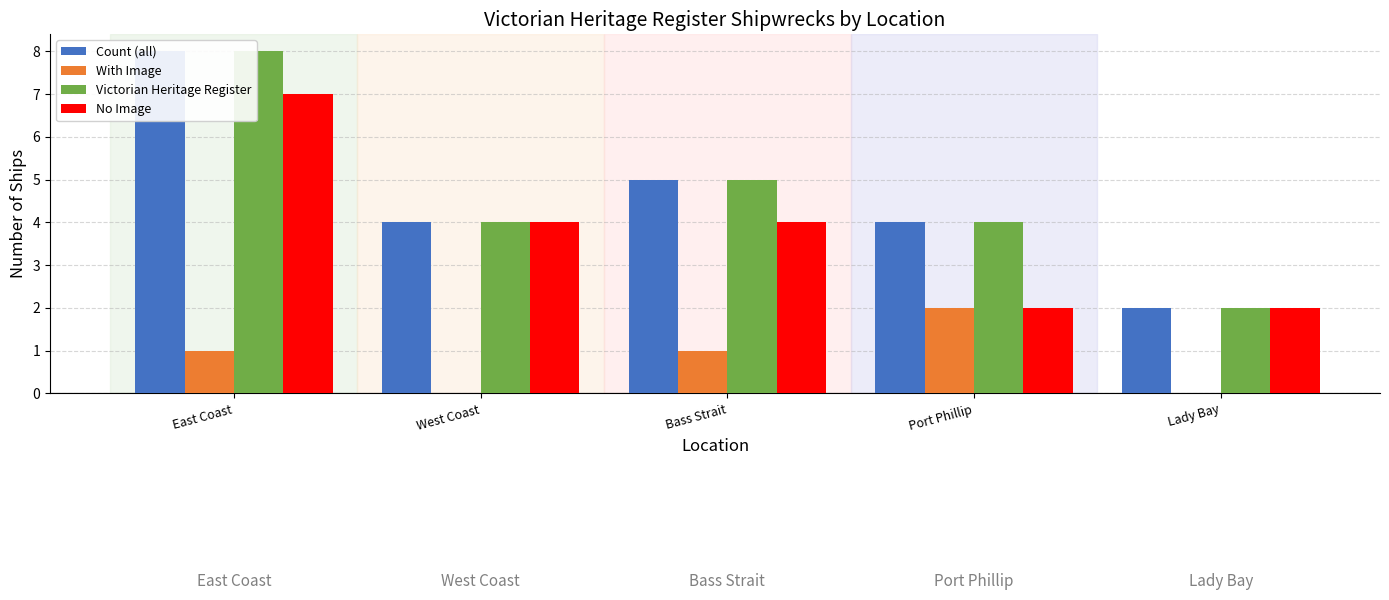

What value does the With Image series have at East Coast?

1